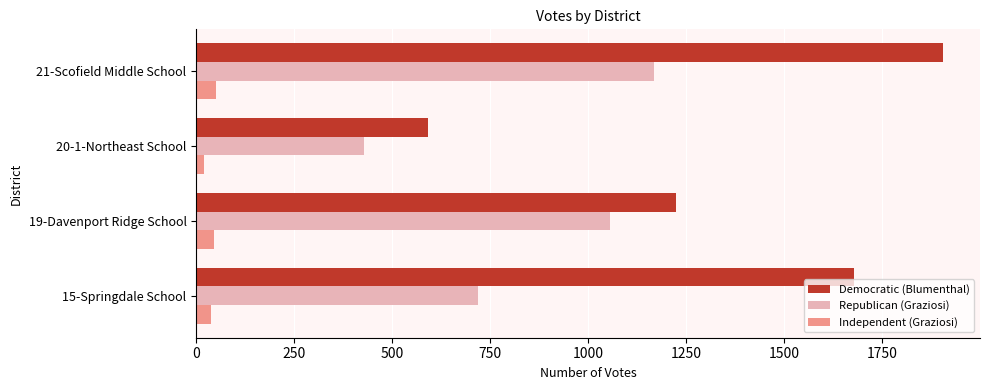

What is the difference between the maximum and minimum values in the Republican (Graziosi) series?

740